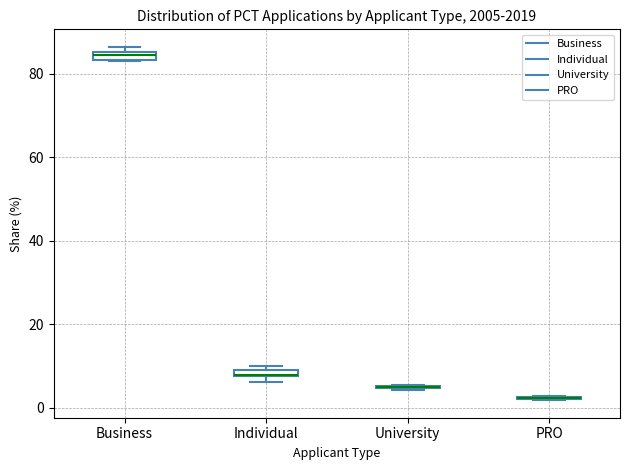

Where is the upper edge of the box for Individual on the y-axis? The values are not printed on the chart, so give them approximately, as read against the axis.

10